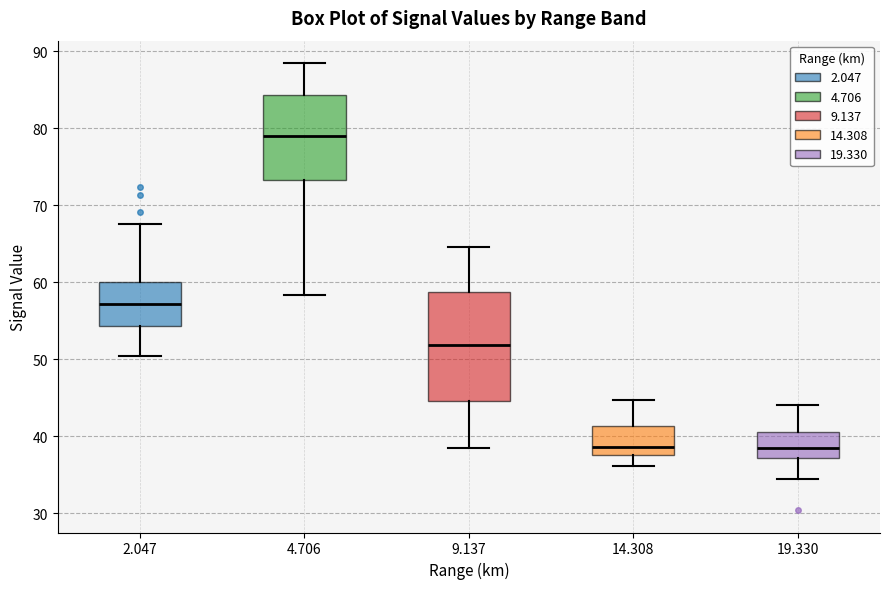

Which box has the highest median line?

4.706